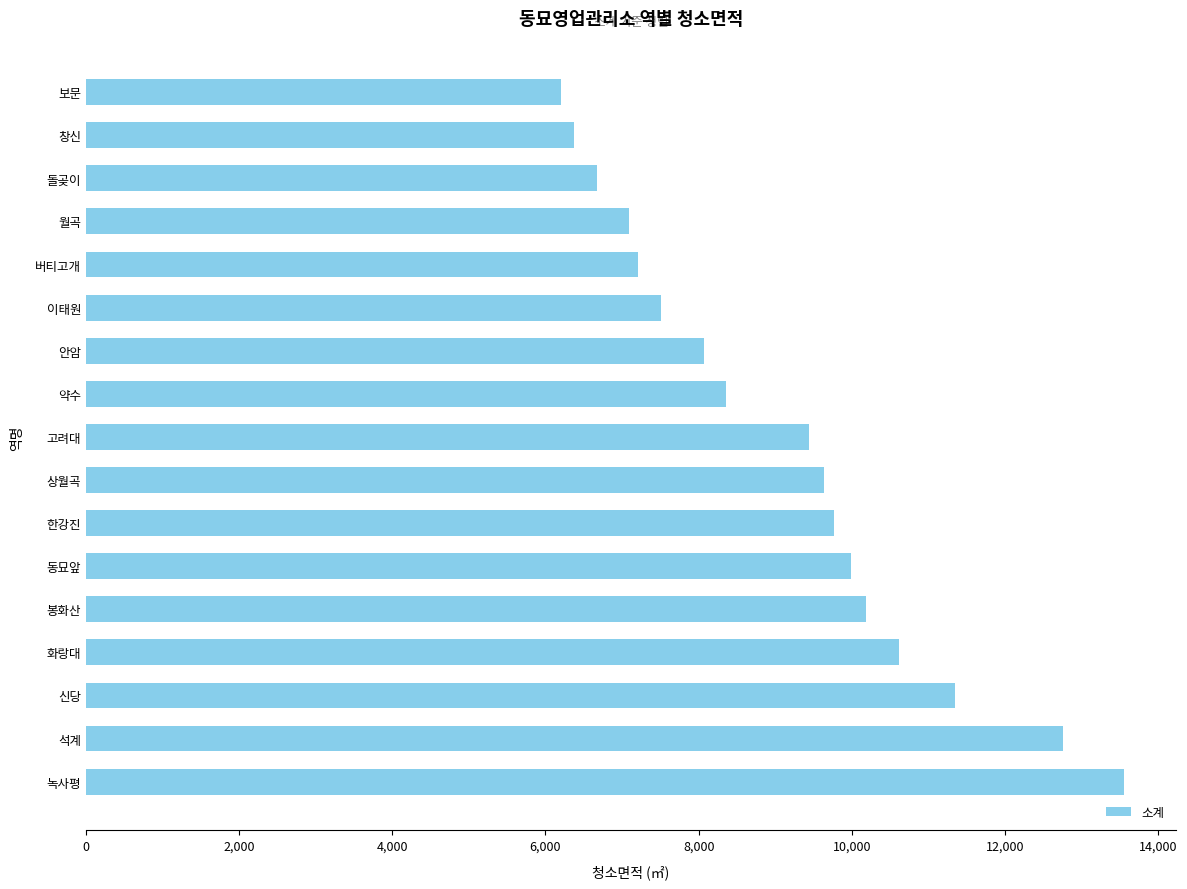

Does the chart contain any negative values?

No